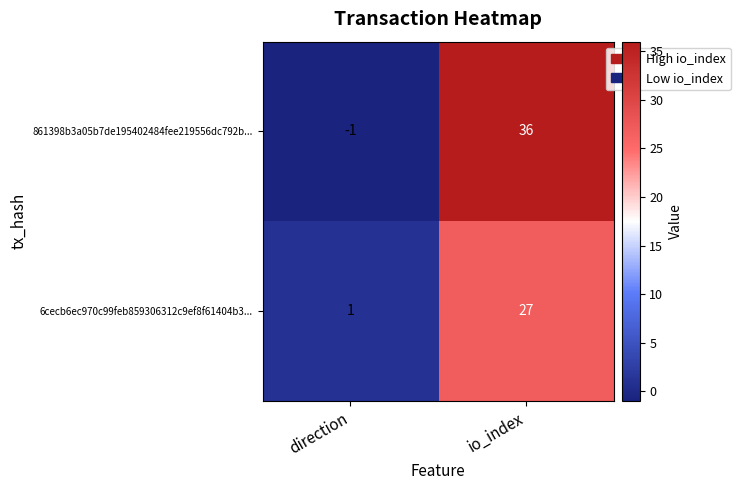

Reading left to right, transcribe all the data shown in this chart.

861398b3a05b7de195402484fee219556dc792b...: direction=-1	io_index=36
6cecb6ec970c99feb859306312c9ef8f61404b3...: direction=1	io_index=27